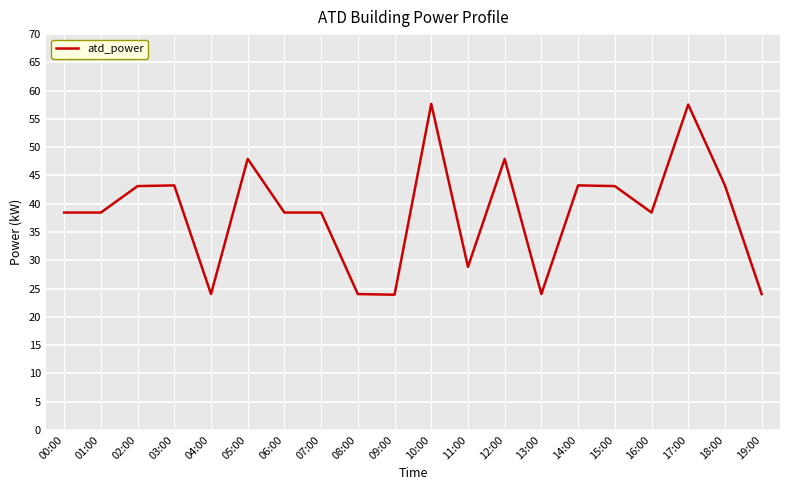

What value does the data have at 16:00?

38.4